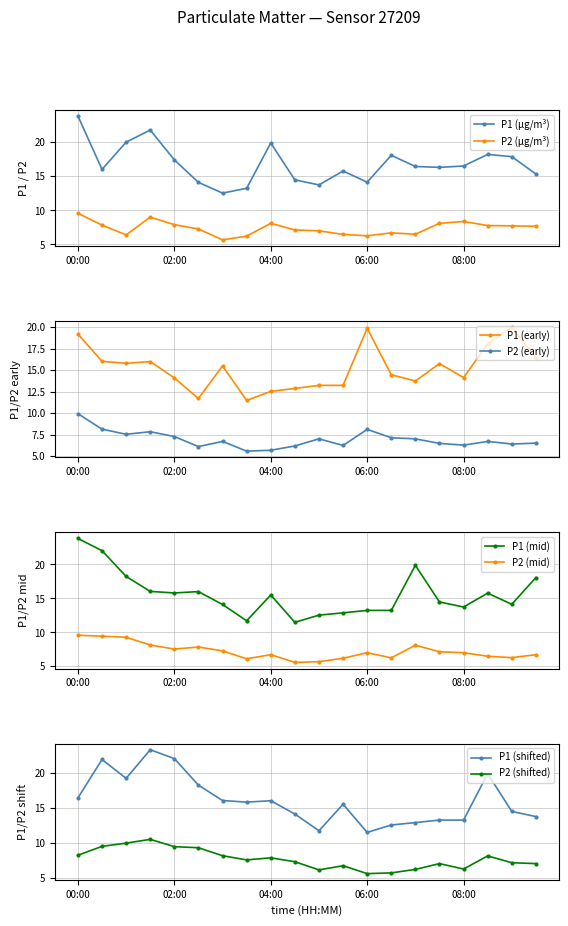

At how many categories does at least one series exceed 22?

1